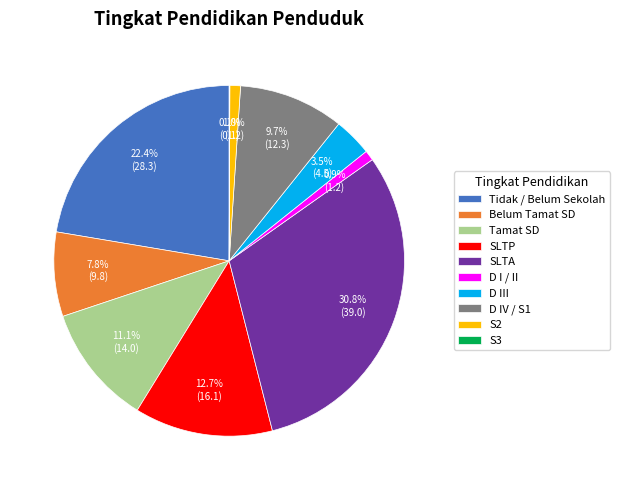

What is the total percentage of D I / II and Tidak / Belum Sekolah?

23.3%